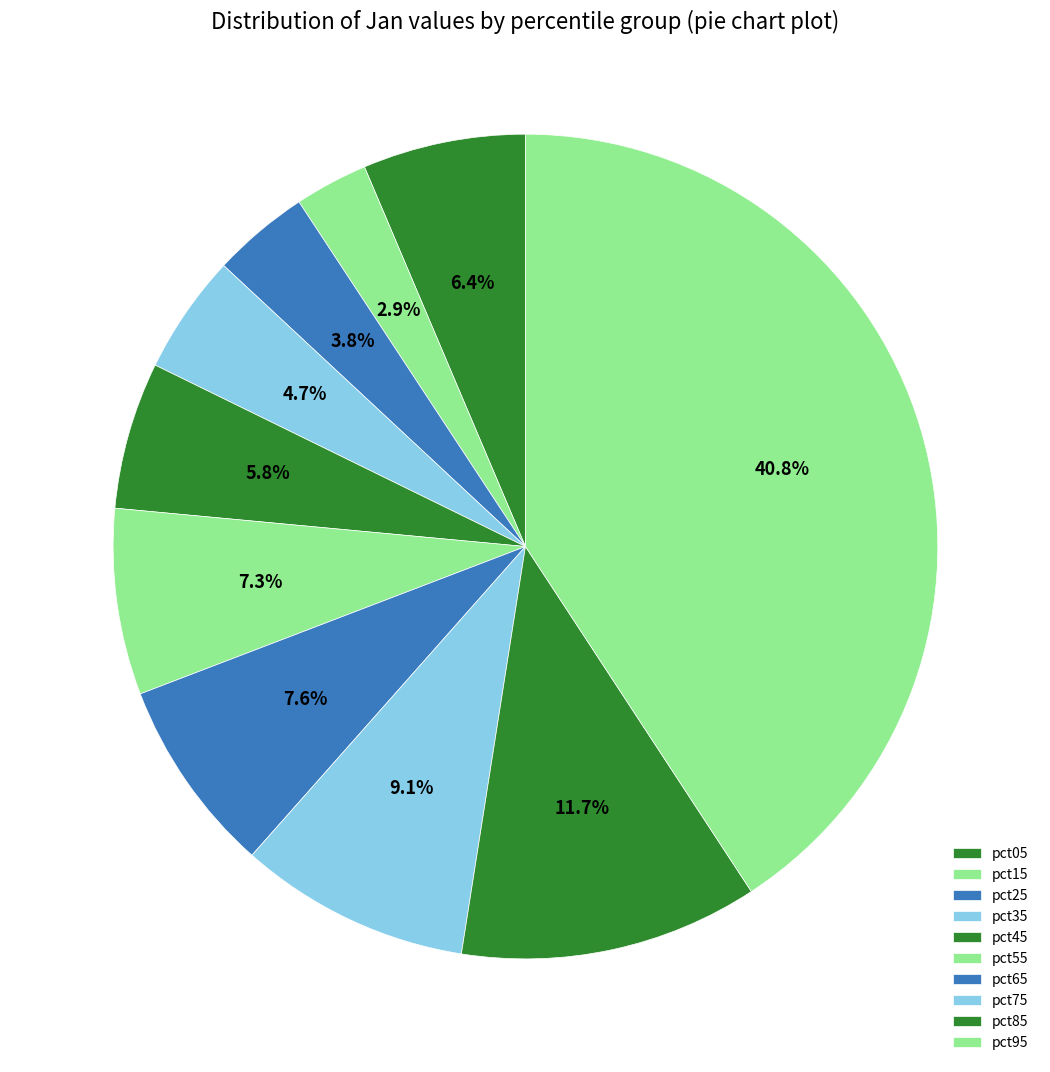

To the nearest percent, what is the difference between the largest and smallest slice percentages?

38%